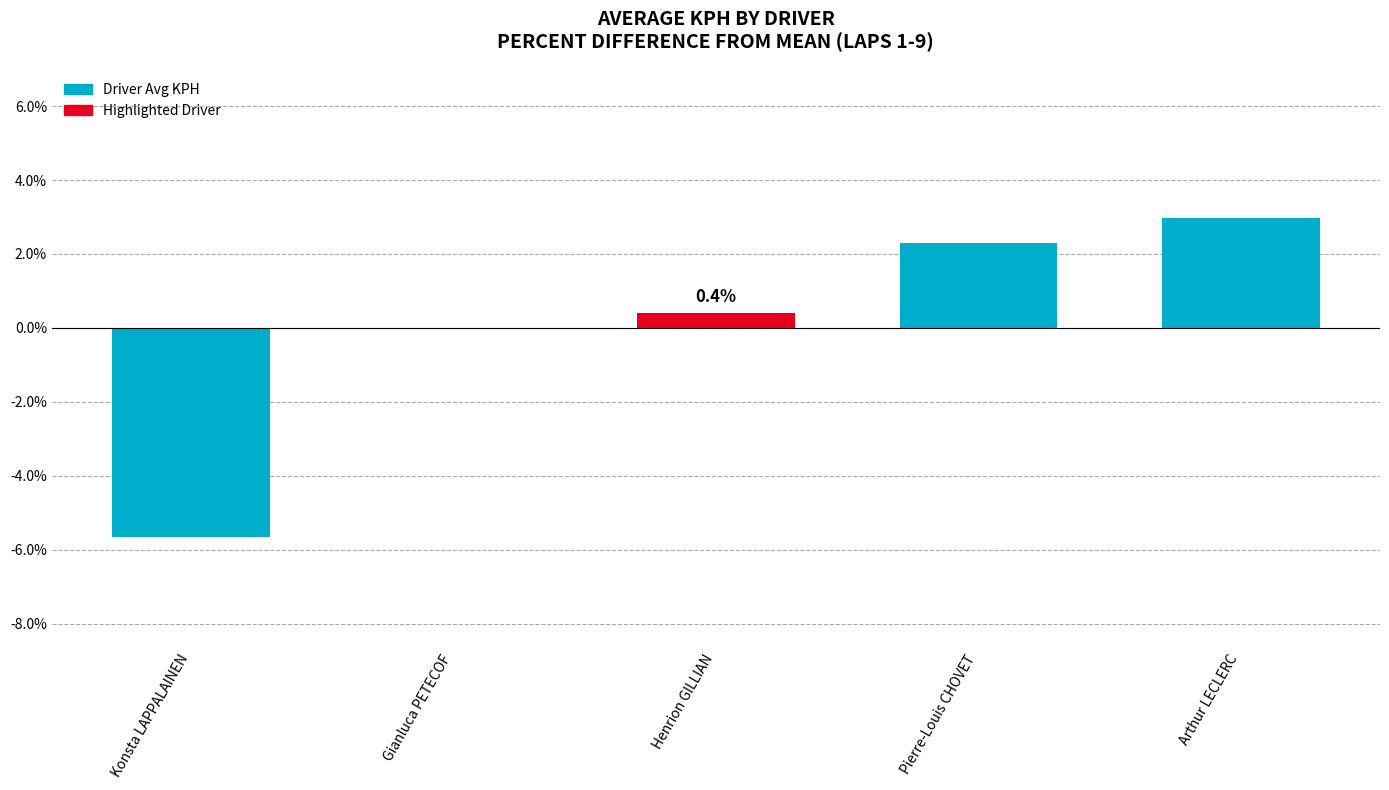

What is the approximate value at Pierre-Louis CHOVET?

2.3